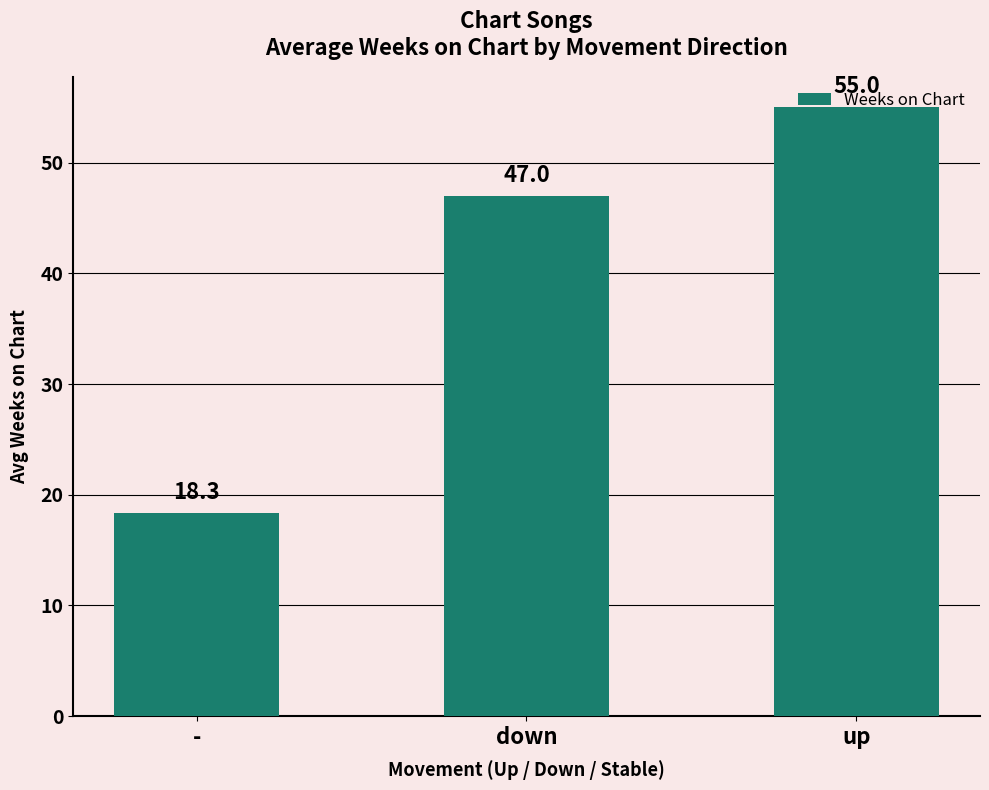

What position from the right is -?

3